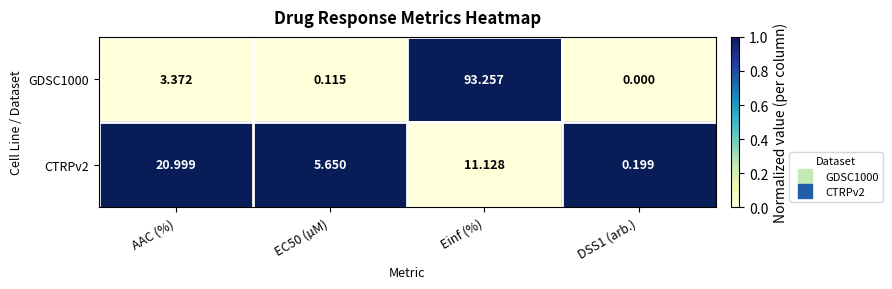

At Einf (%), list the series in order from largest to smallest.

GDSC1000, CTRPv2